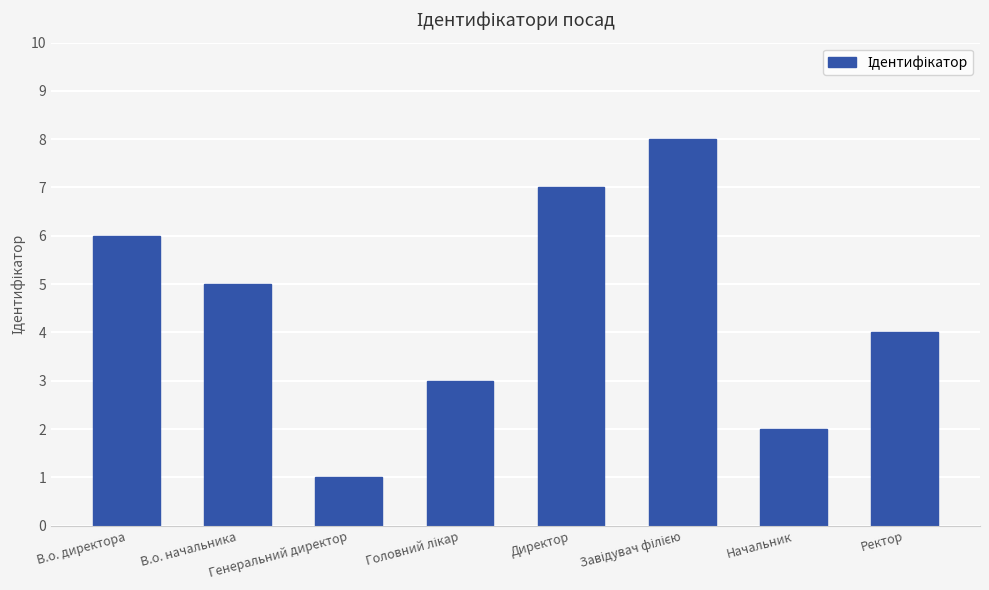

Count the values in the range 3 to 7.

5